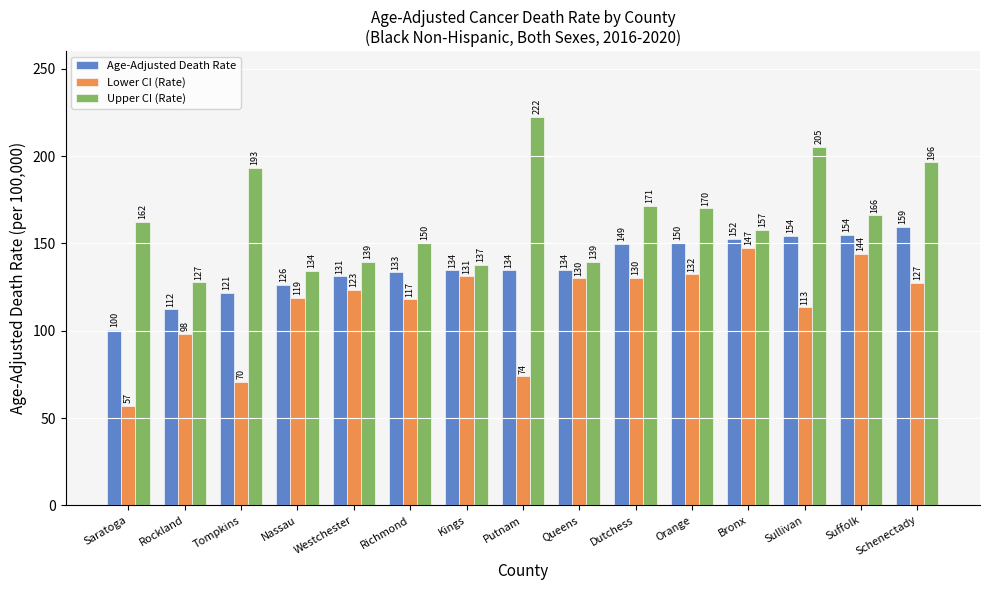

Which series has the largest total across all categories?

Upper CI (Rate)